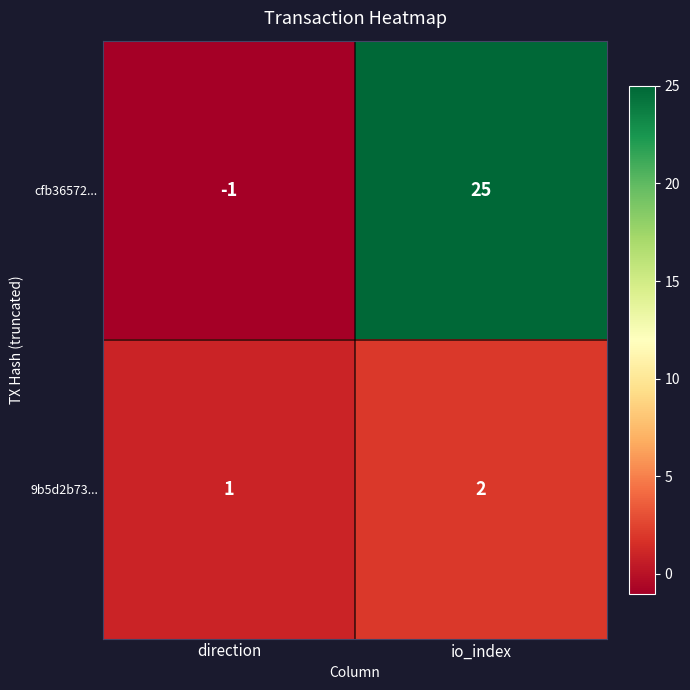

Reading left to right, transcribe all the data shown in this chart.

cfb36572...: direction=-1	io_index=25
9b5d2b73...: direction=1	io_index=2